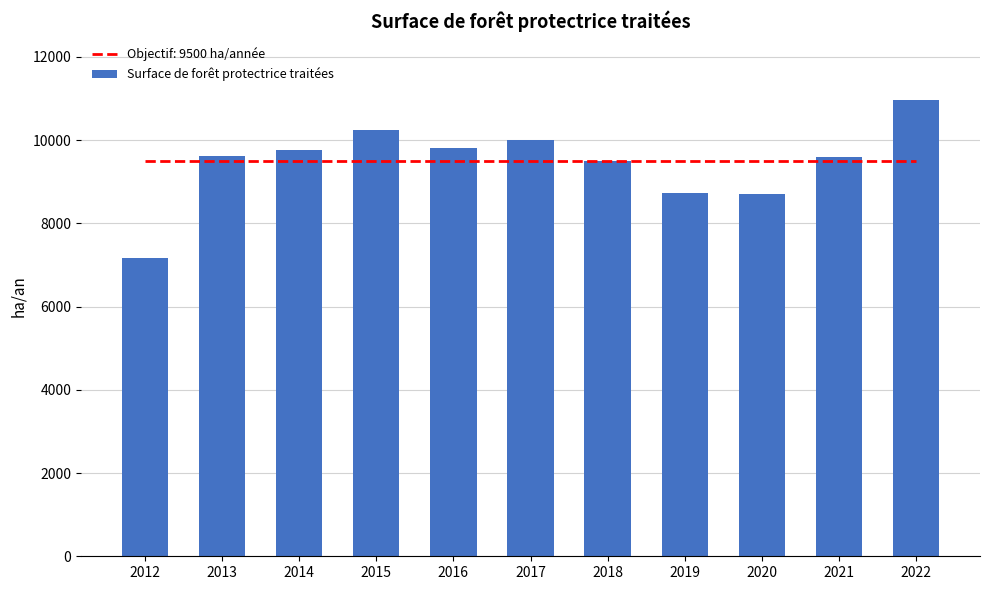

What is the change in value from 2015 to 2021?

-661.6